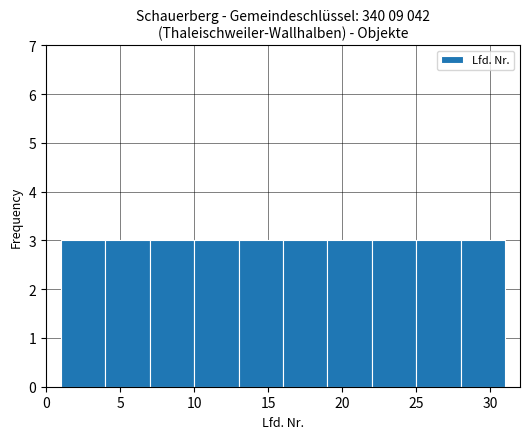

Reading left to right, transcribe this chart: for each bar, give the range it covers on the x-axis and its height. The values are not printed on the chart, so give them approximately, as read against the axis.

1 to 4: 3
4 to 7: 3
7 to 10: 3
10 to 13: 3
13 to 16: 3
16 to 19: 3
19 to 22: 3
22 to 25: 3
25 to 28: 3
28 to 31: 3